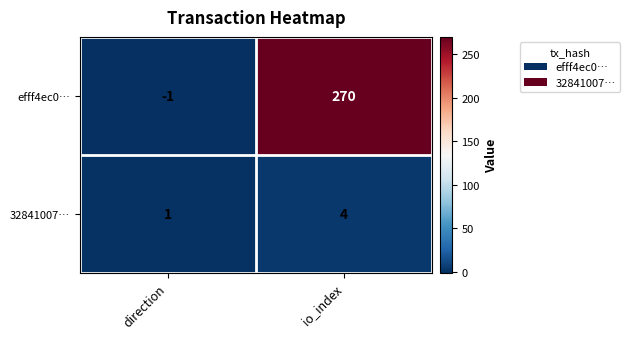

At which category does the chart reach its minimum across all series?

direction